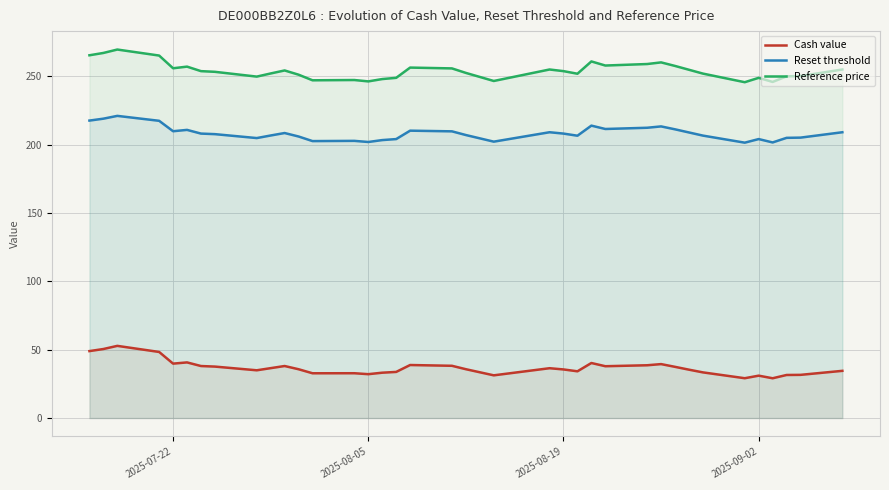

Rank the series by their maximum value, from lowest to highest.

Cash value, Reset threshold, Reference price